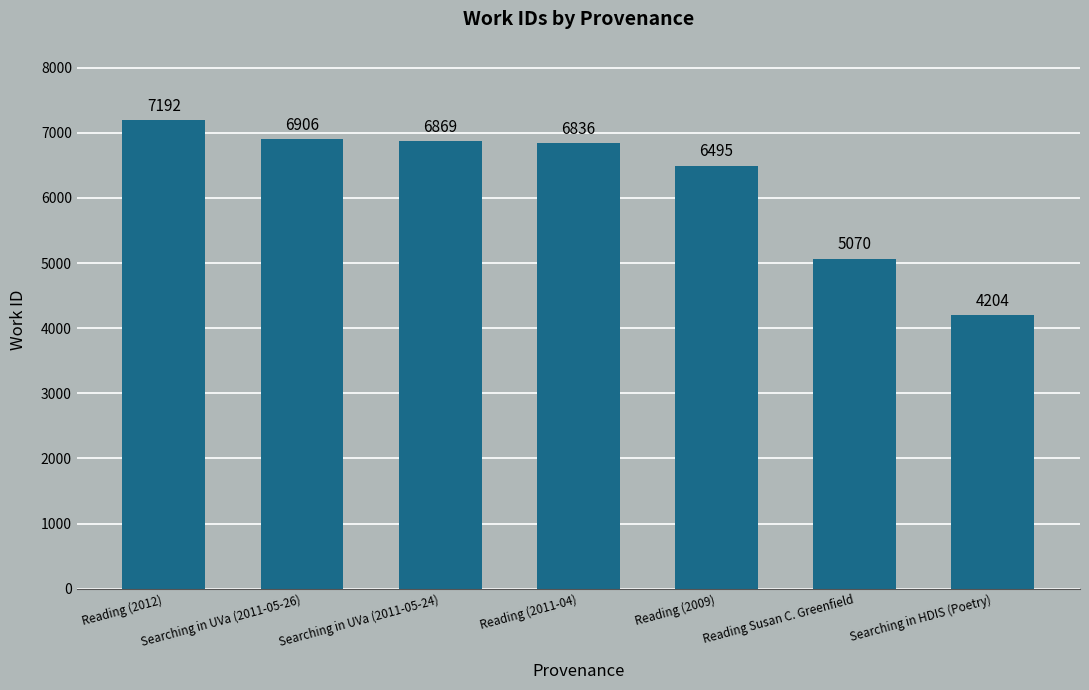

List the labels in order of value, largest first.

Reading (2012), Searching in UVa (2011-05-26), Searching in UVa (2011-05-24), Reading (2011-04), Reading (2009), Reading Susan C. Greenfield, Searching in HDIS (Poetry)